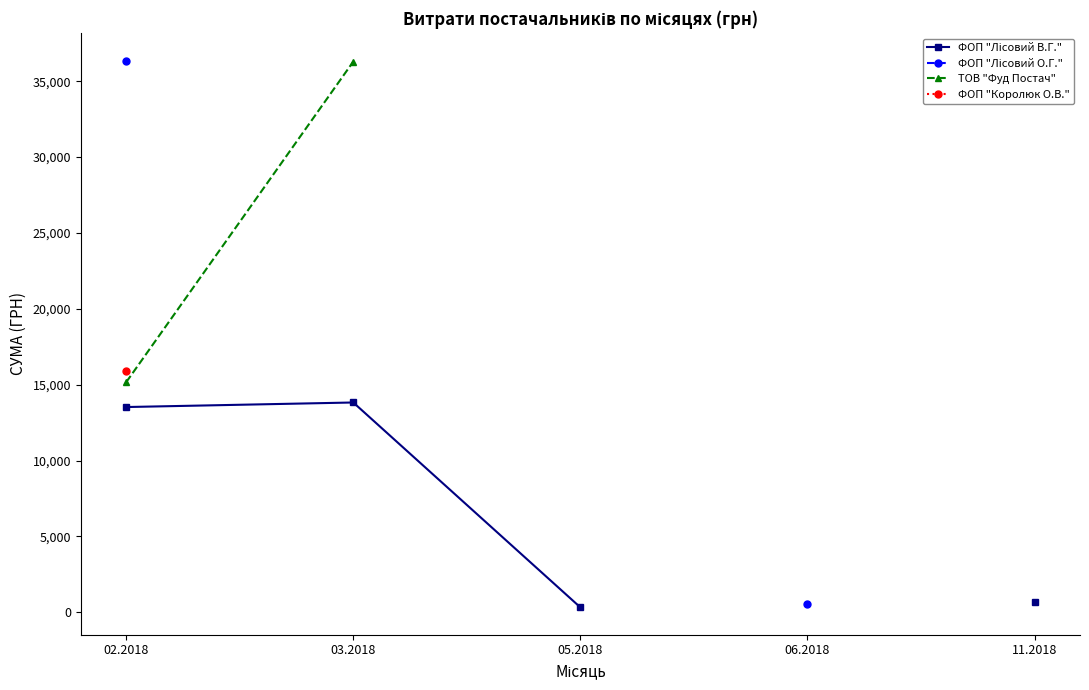

Is it true that ФОП "Лісовий В.Г." equals 13824.0 at 03.2018?

True